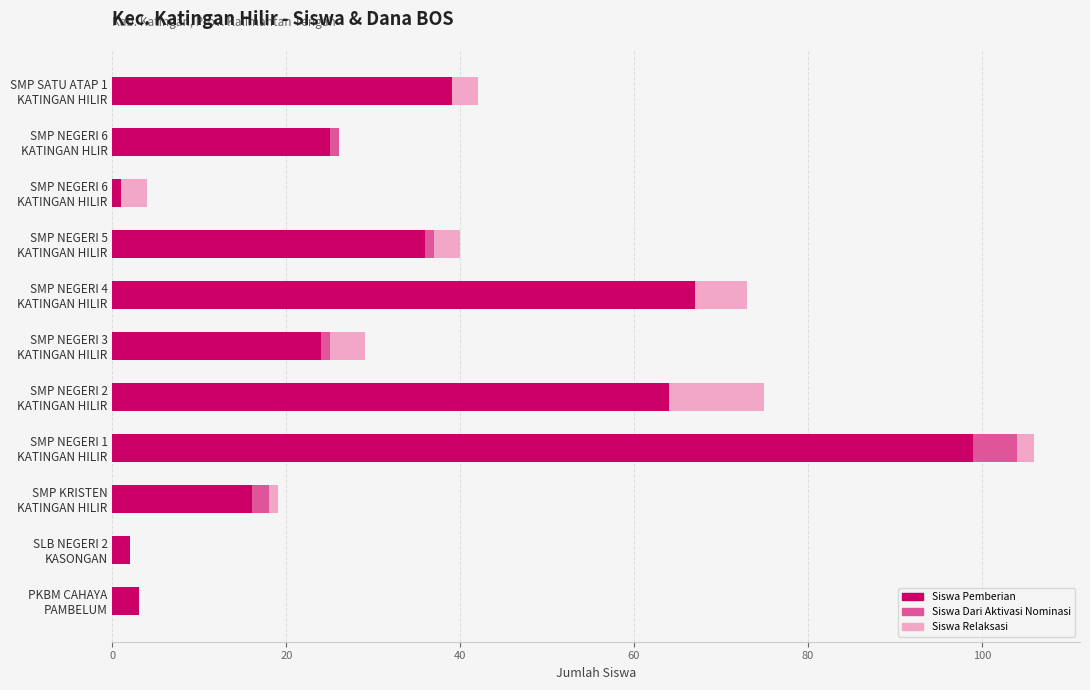

What is the highest value of the Siswa Pemberian series?

99